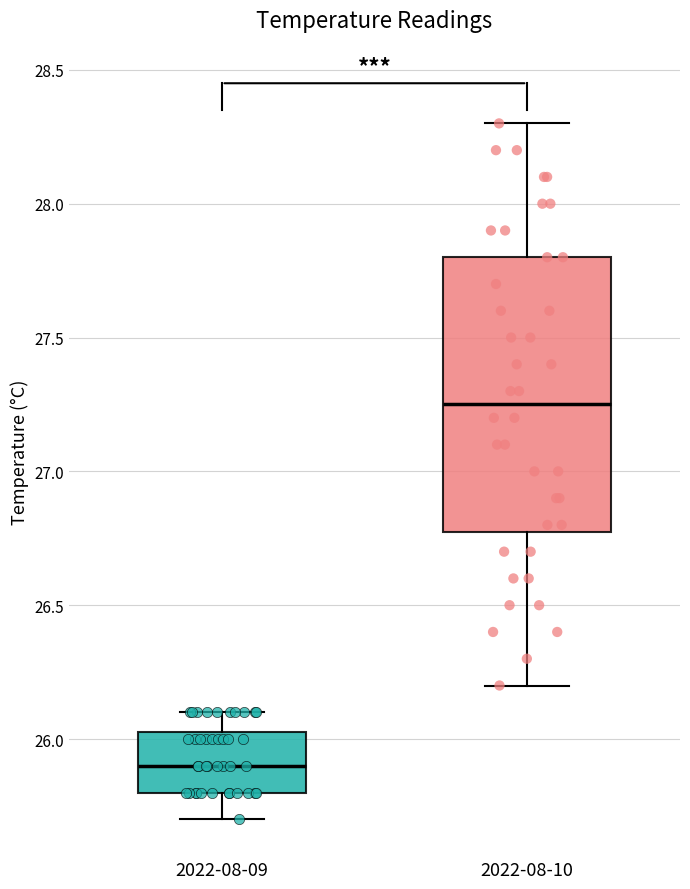

Reading left to right, transcribe this box plot: for each box, give where its median line is, the range the box spans, and where its two whiskers end, as read against the y-axis. The values are not printed on the chart, so give them approximately, as read against the axis.

2022-08-09: median 25.90, box 25.80 to 26.05, whiskers 25.70 to 26.10
2022-08-10: median 27.25, box 26.80 to 27.80, whiskers 26.20 to 28.30